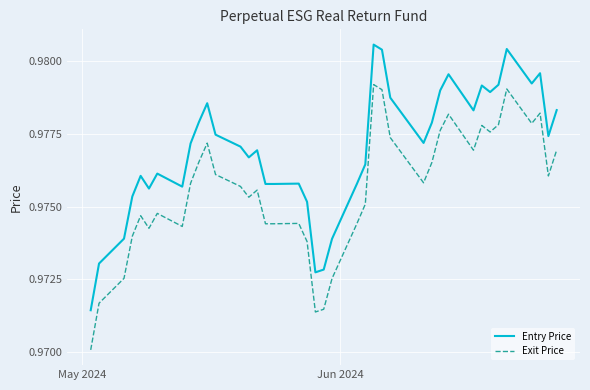

Which series has the widest spread of values?

Entry Price